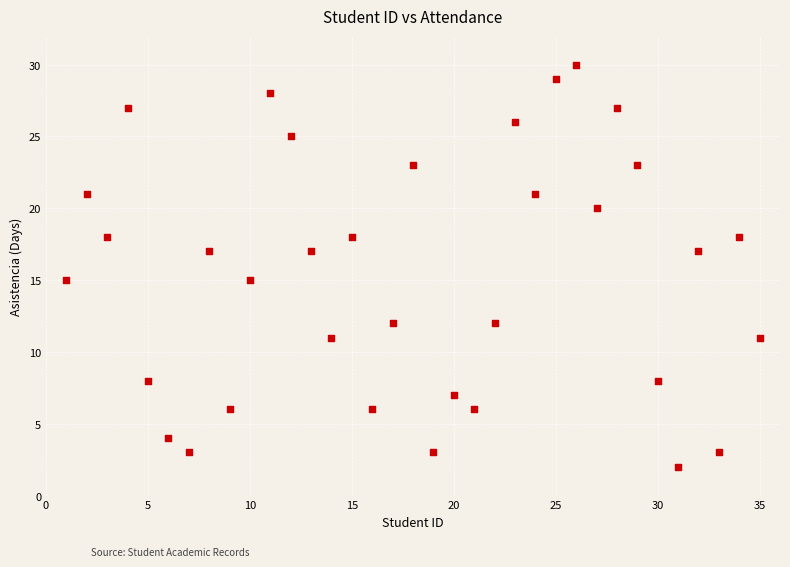

What is the range of Y values (max minus min)?

28